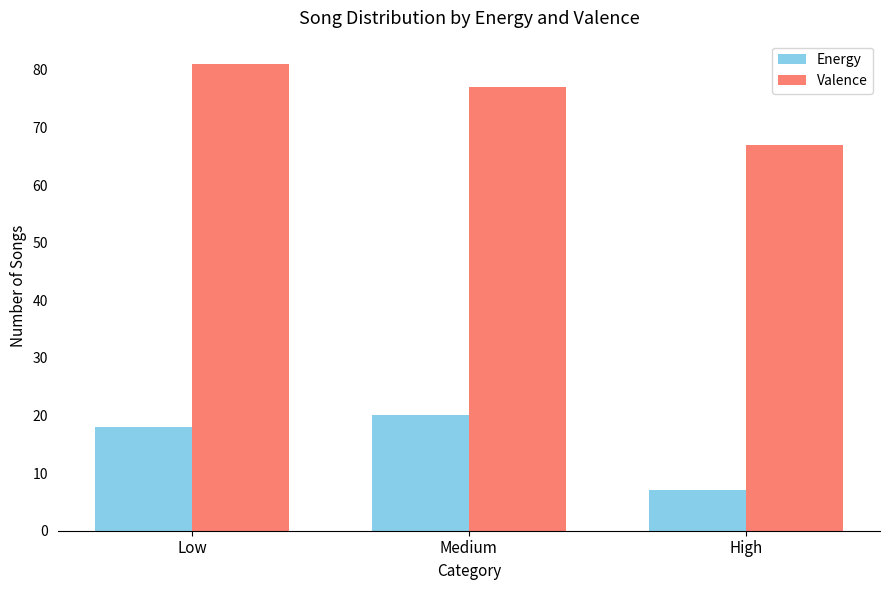

What is the approximate value of Energy at Medium?

20